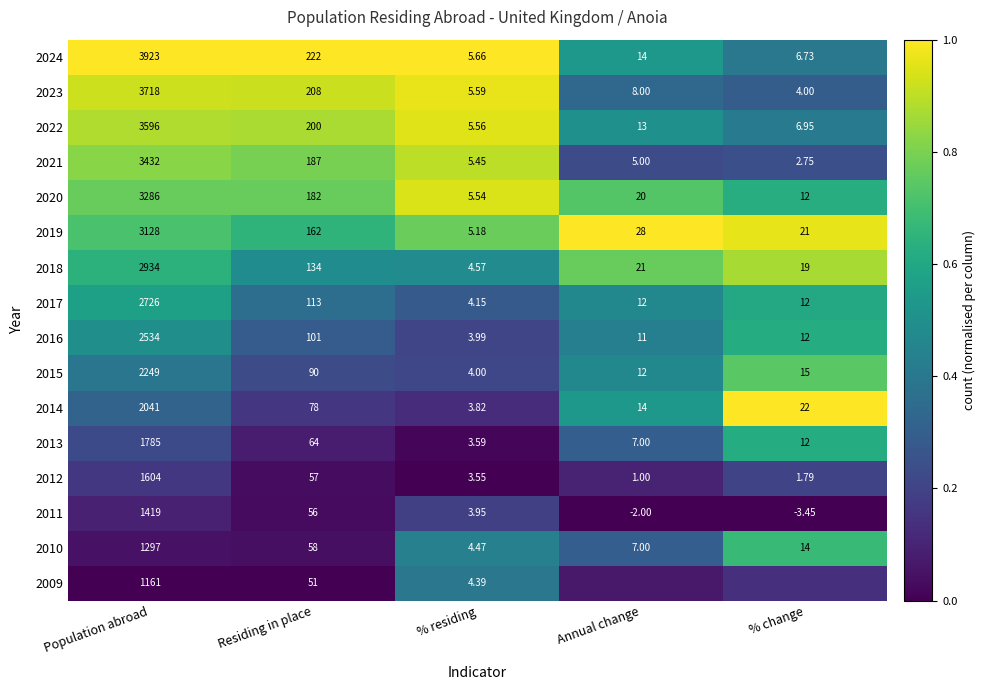

At which label does 2024 reach its peak?

Population abroad